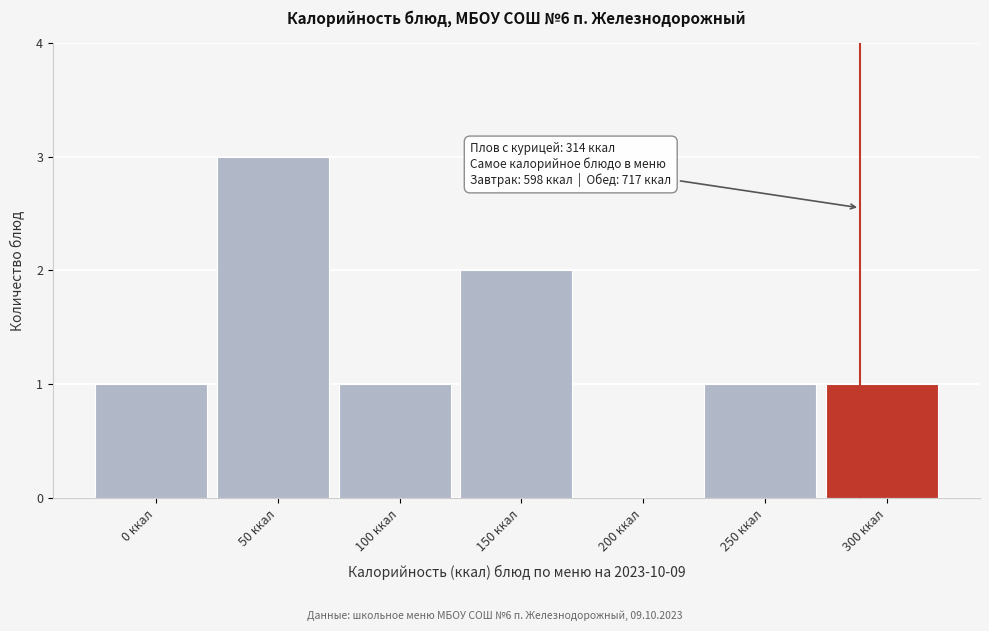

Reading left to right, transcribe all the data shown in this chart.

0 ккал=1	50 ккал=3	100 ккал=1	150 ккал=2	200 ккал=0	250 ккал=1	300 ккал=1